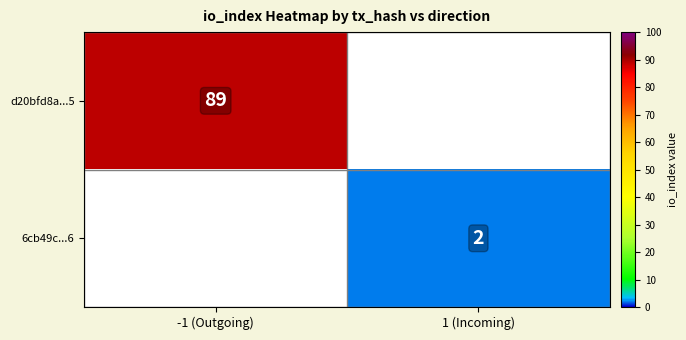

Between 1 (Incoming) and -1 (Outgoing), which is larger?

-1 (Outgoing)